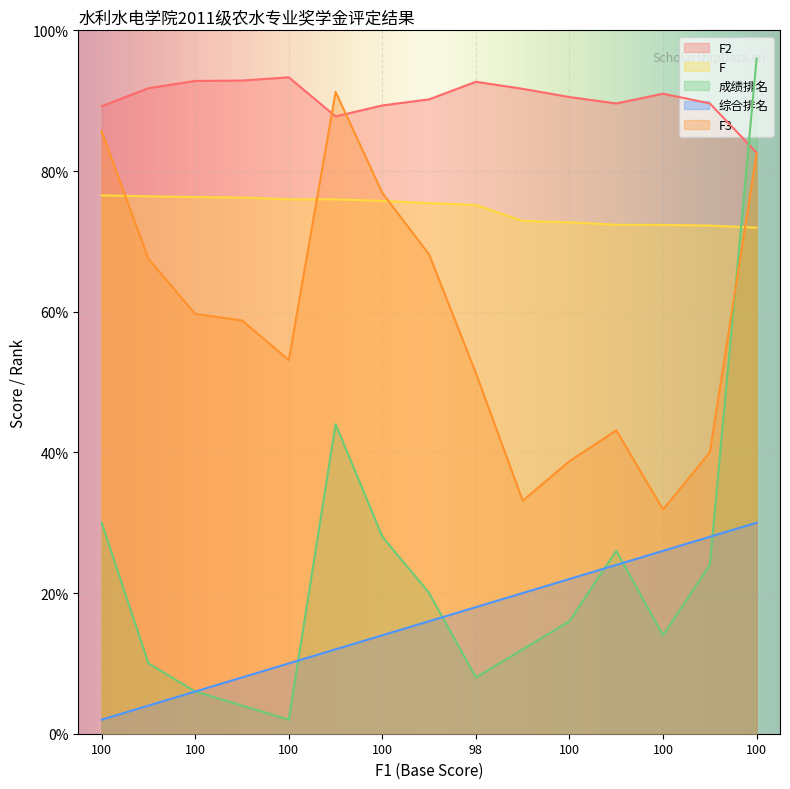

How many values in the F3 series exceed 58?

8